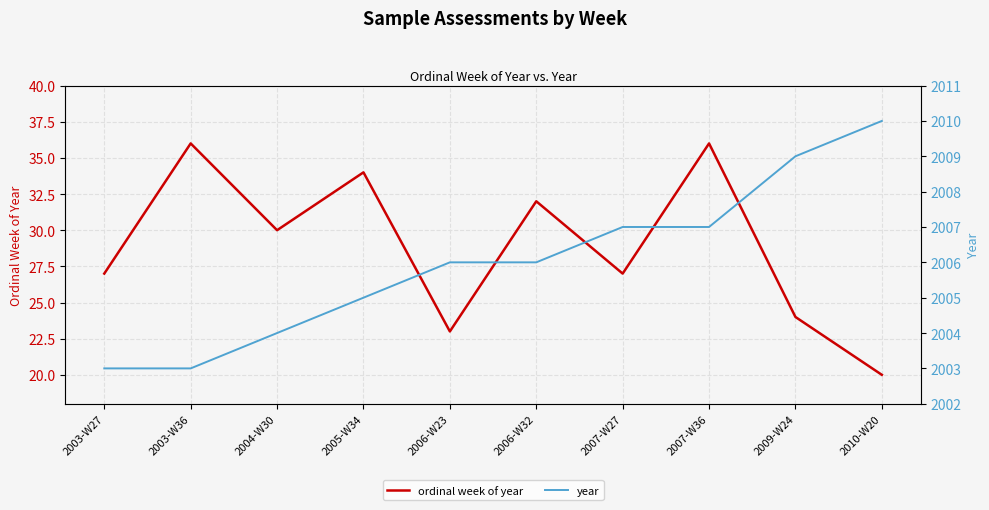

What is the sum of the year values at 2006-W32 and 2005-W34?

4011